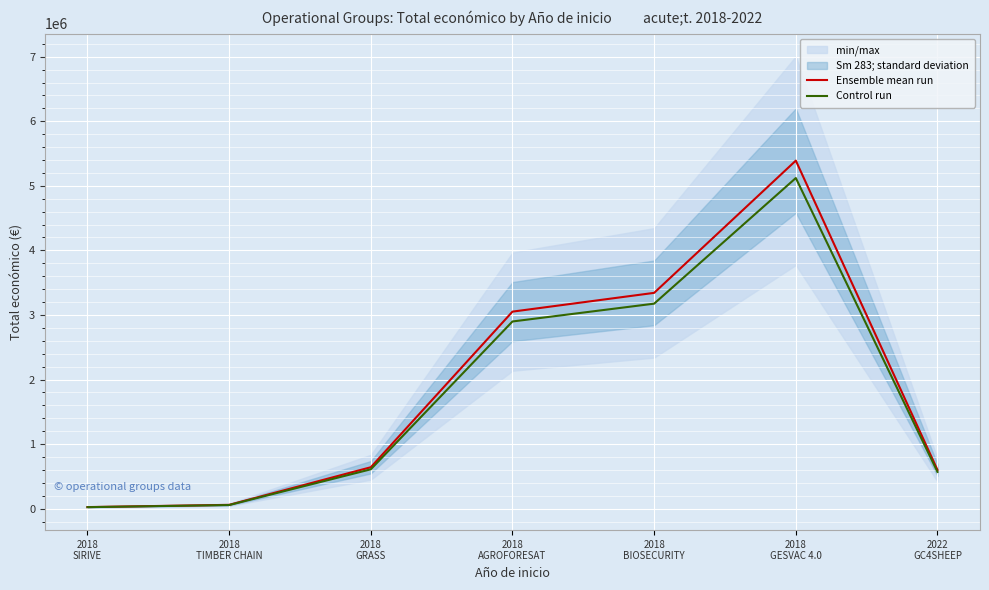

At which category does Control run reach its first local peak?

2018
GESVAC 4.0